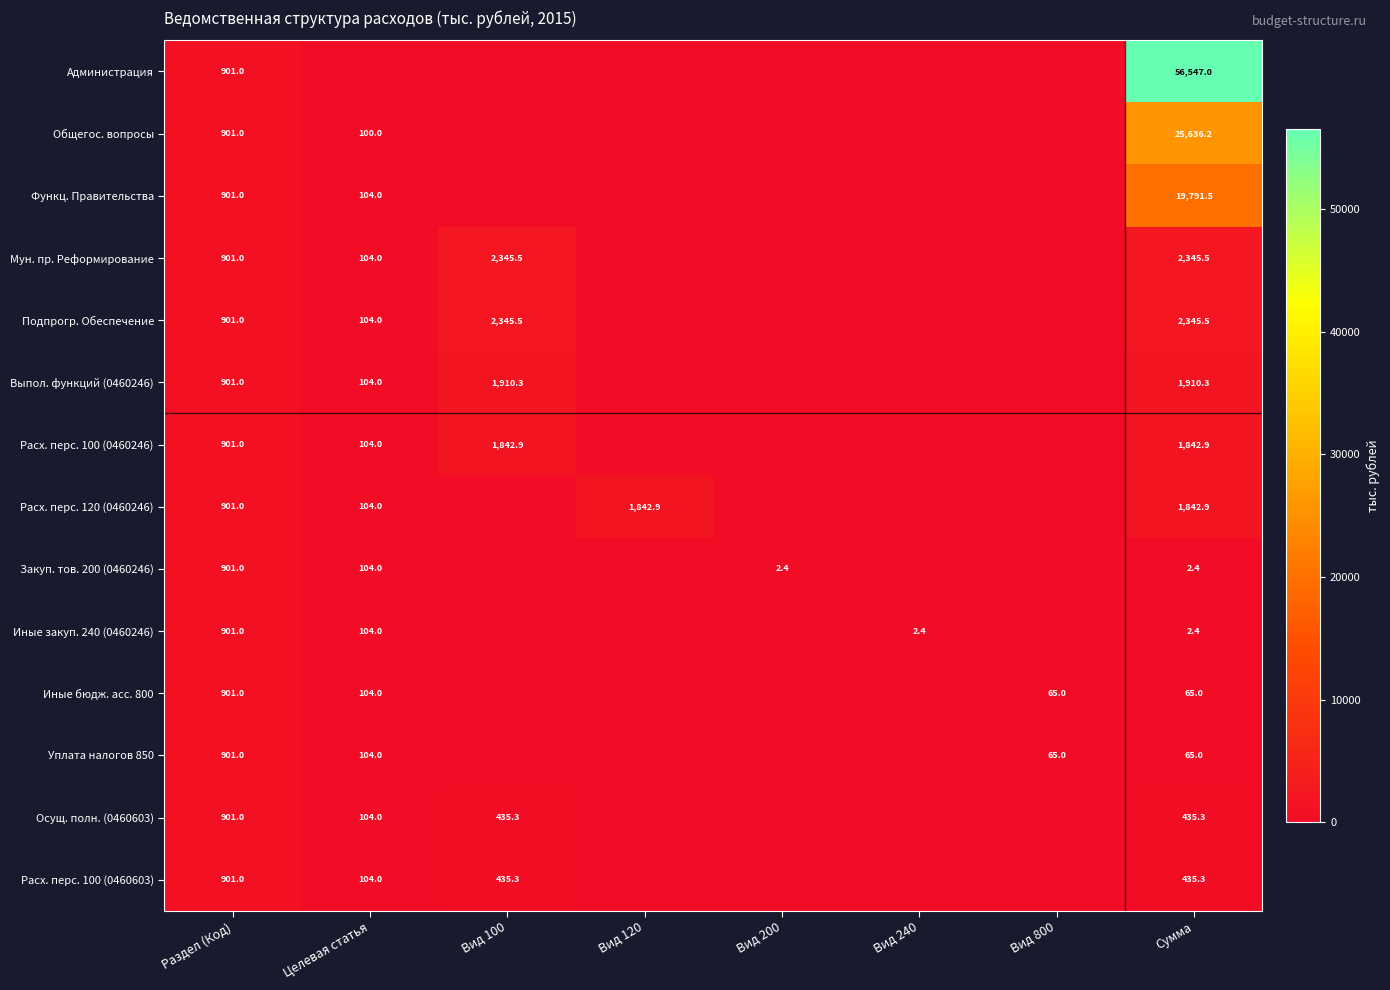

The Расх. перс. 120 (0460246) series shows 144.8 at Целевая статья. True or false?

False